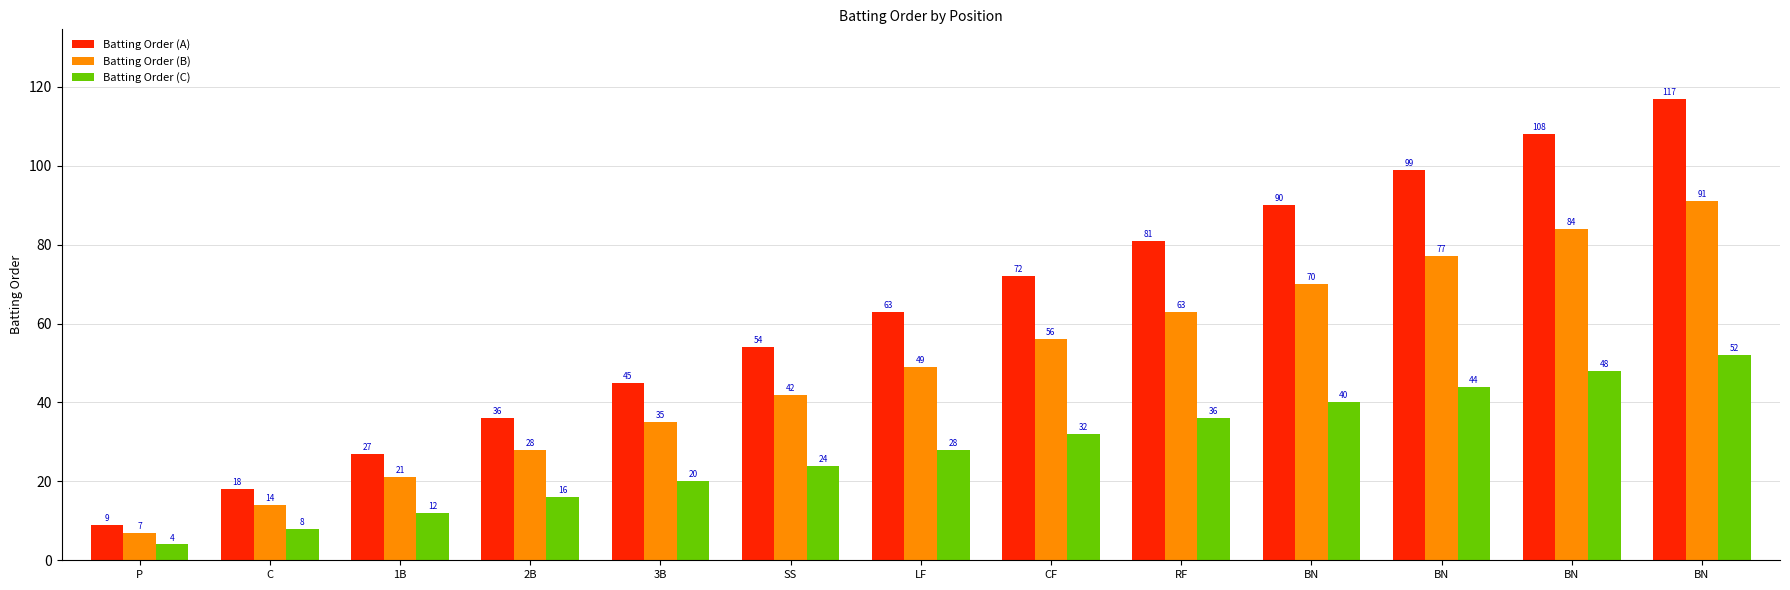

What is the approximate value of Batting Order (C) at CF?

32